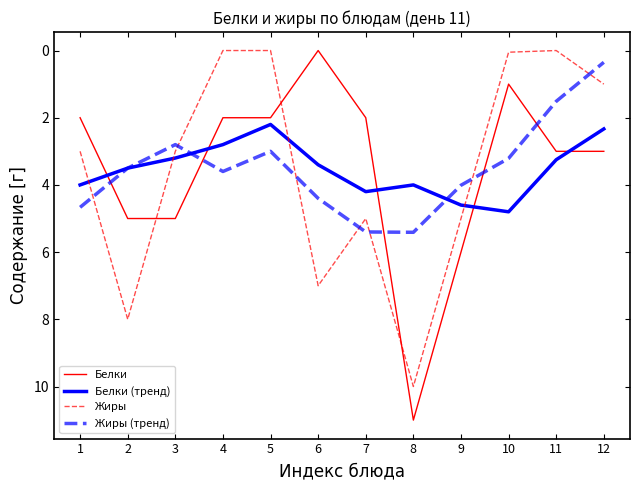

What is the sum of the Белки (тренд) values at 11 and 6?

6.7